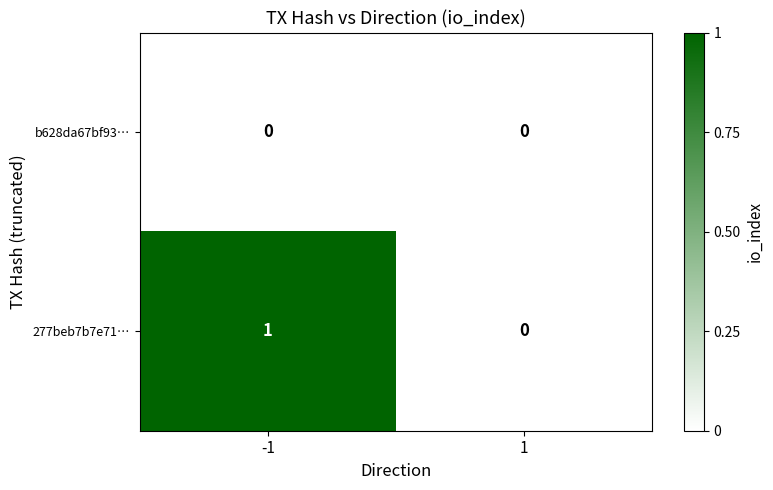

List the series in order of their peak value, lowest first.

b628da67bf93…, 277beb7b7e71…